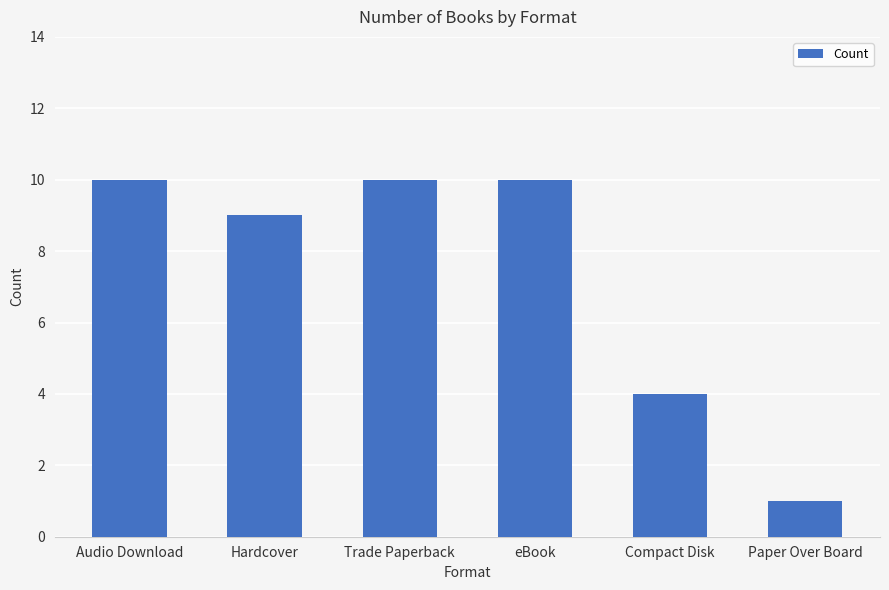

How many bars are there in total?

6